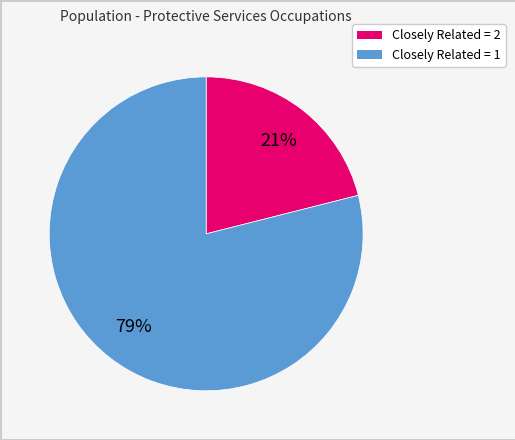

Count the number of slices in the pie.

2